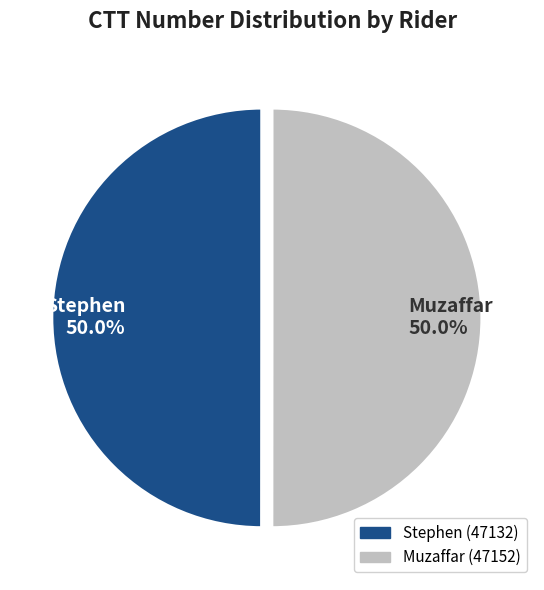

To the nearest percent, what portion does Muzaffar represent?

50%